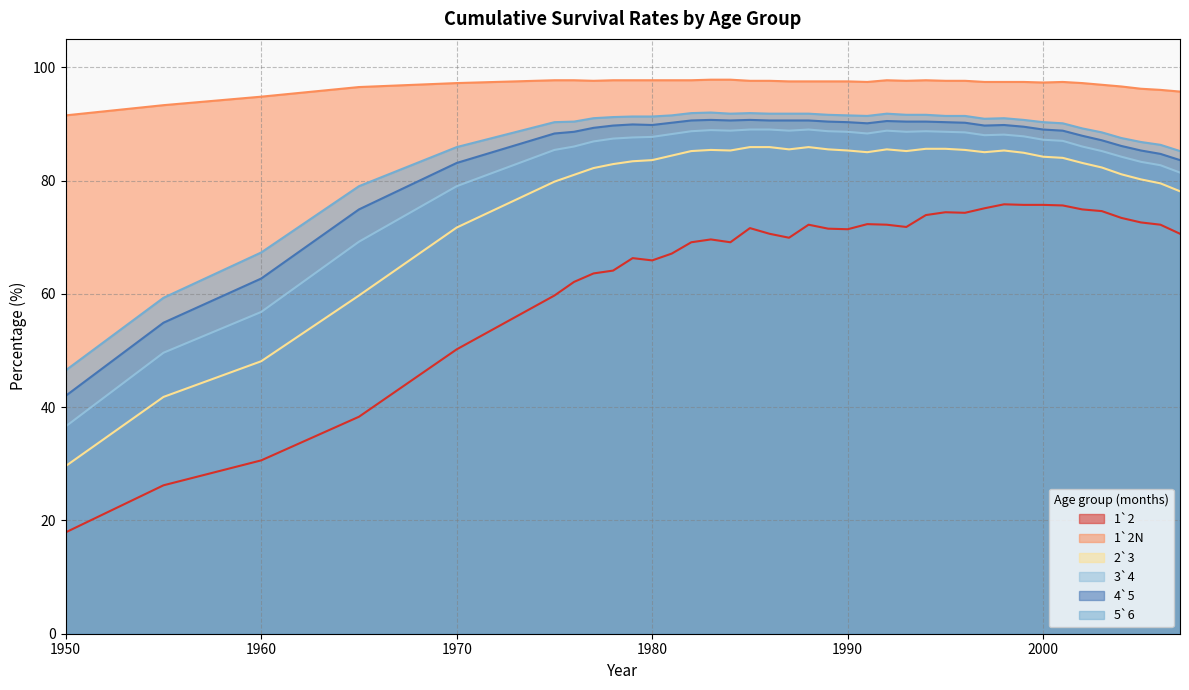

What is the greatest value displayed?

97.8